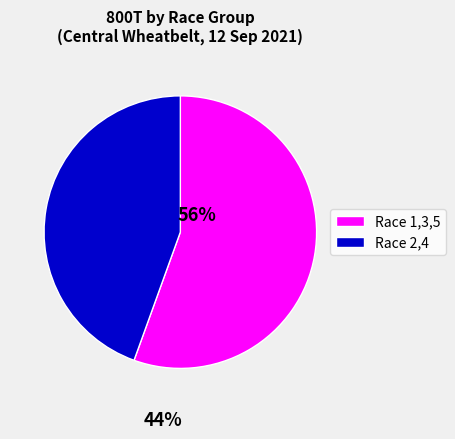

Is the sum of Race 2,4 and Race 1,3,5 greater than half?

Yes